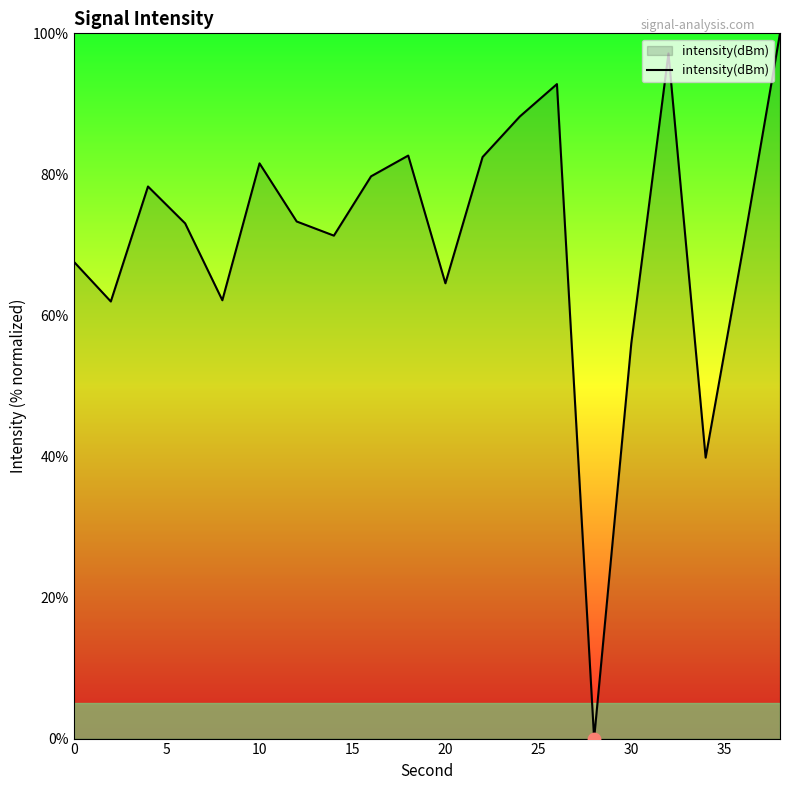

What is the greatest value displayed?

100.0